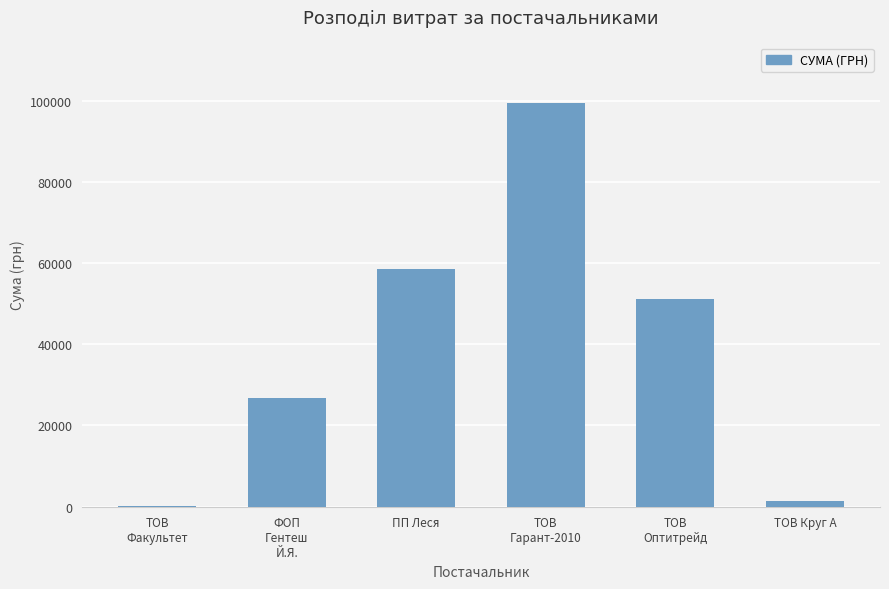

What is the sum of all values?

237542.0